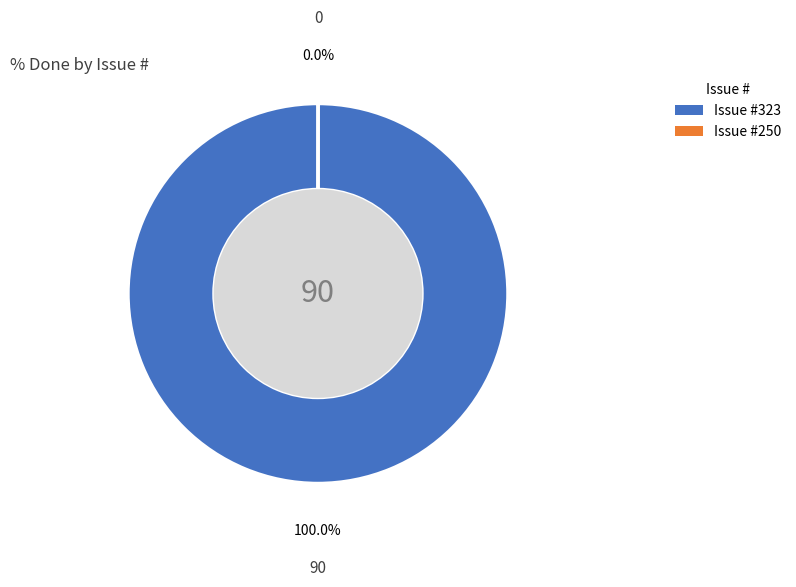

Which slice represents more than half of the pie?

Issue #323